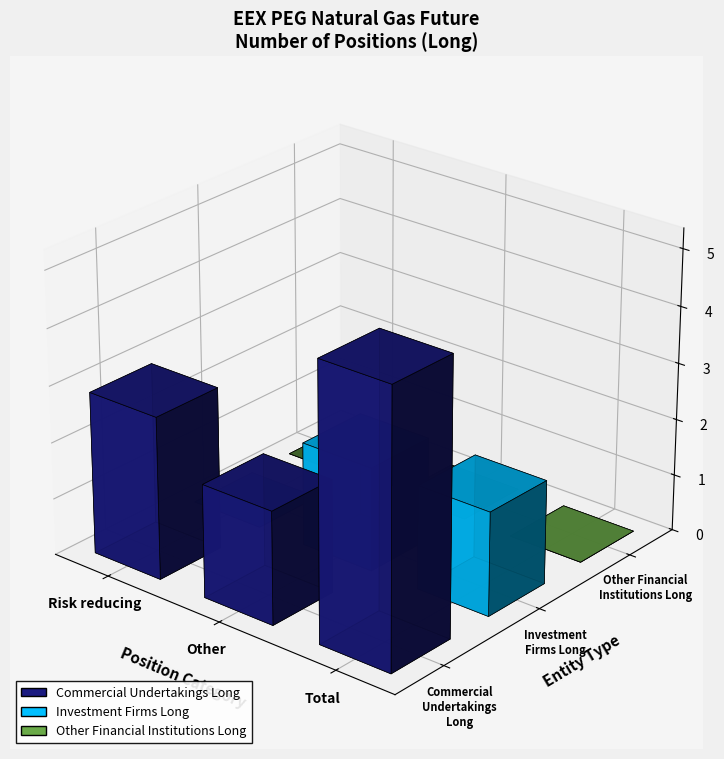

Does the chart contain any negative values?

No